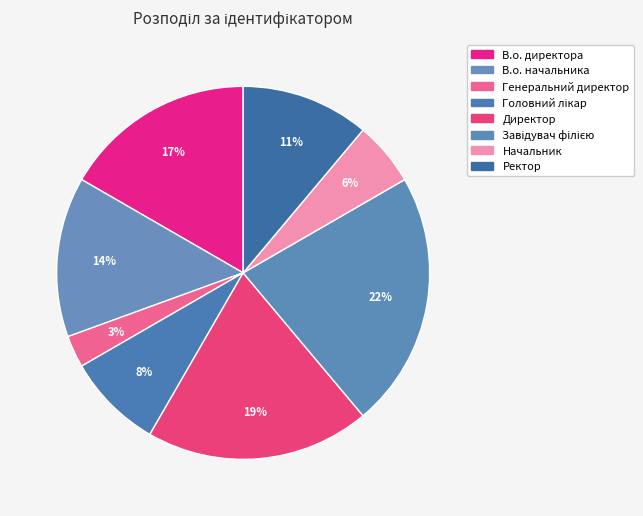

Is it true that Завідувач філією is 22% of the pie?

True